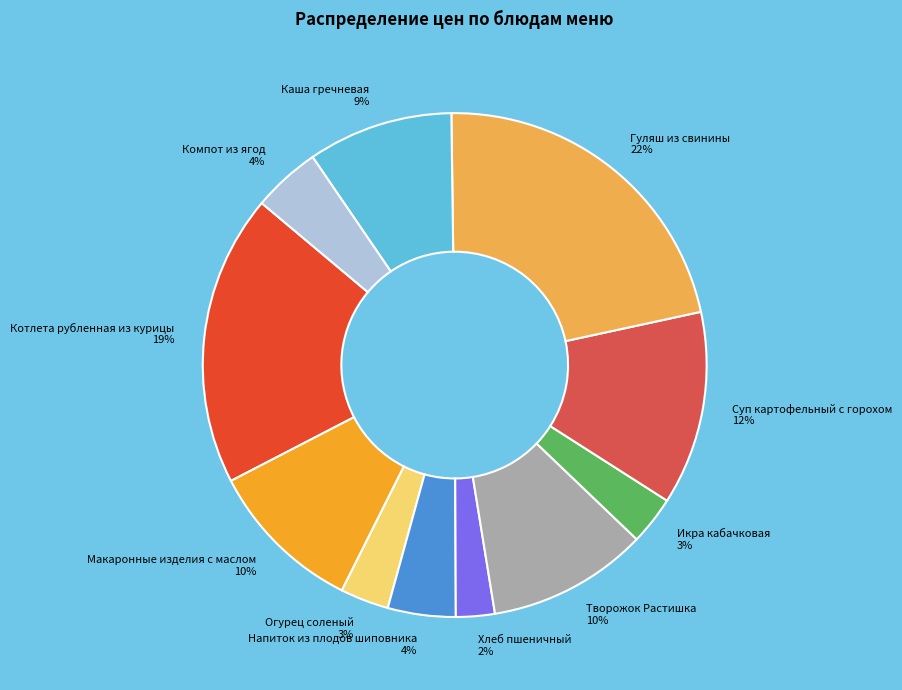

Which slice is the largest?

Гуляш из свинины